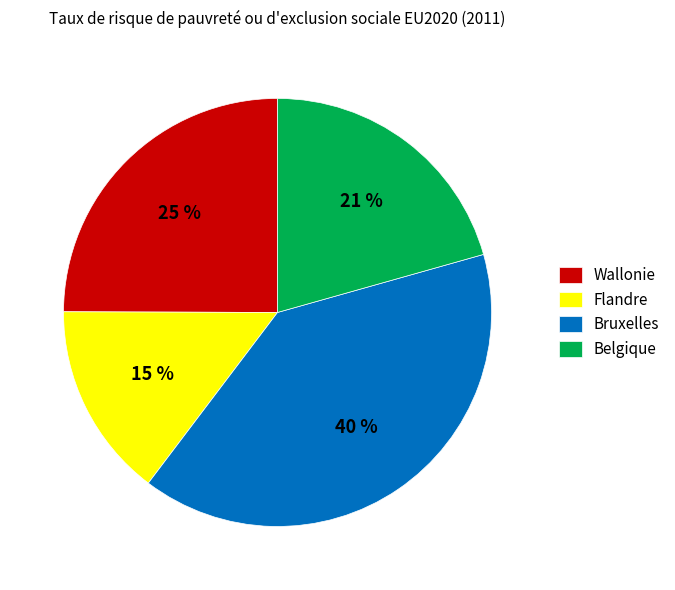

To the nearest percent, what portion does Flandre represent?

15%